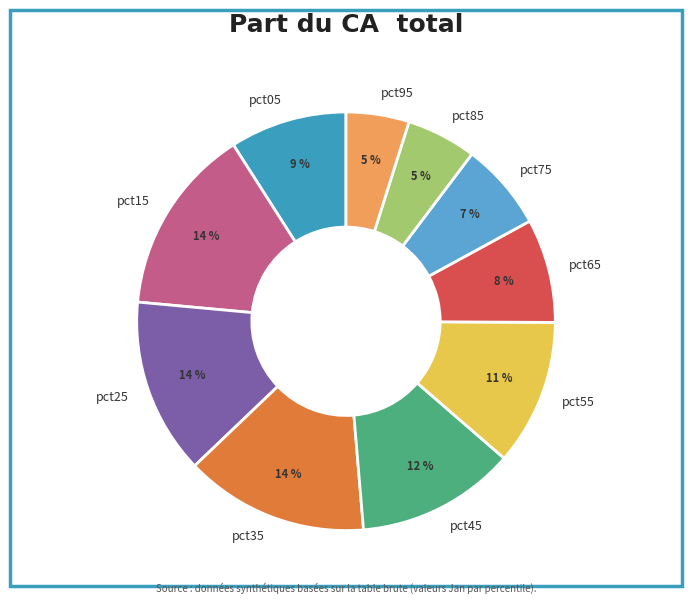

To the nearest percent, what percentage of the pie is pct55?

11%